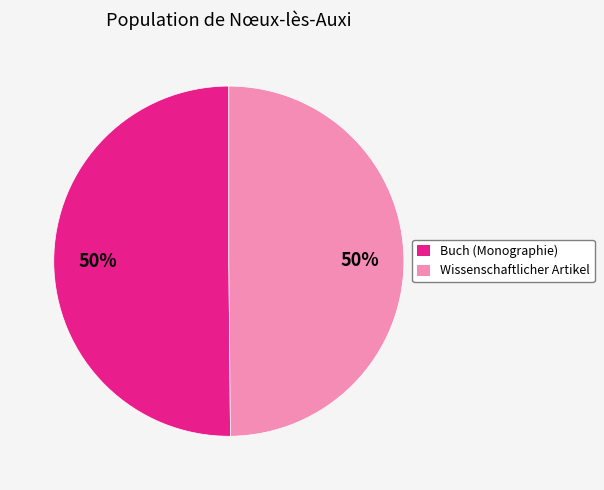

To the nearest percent, what is the average slice percentage?

50%